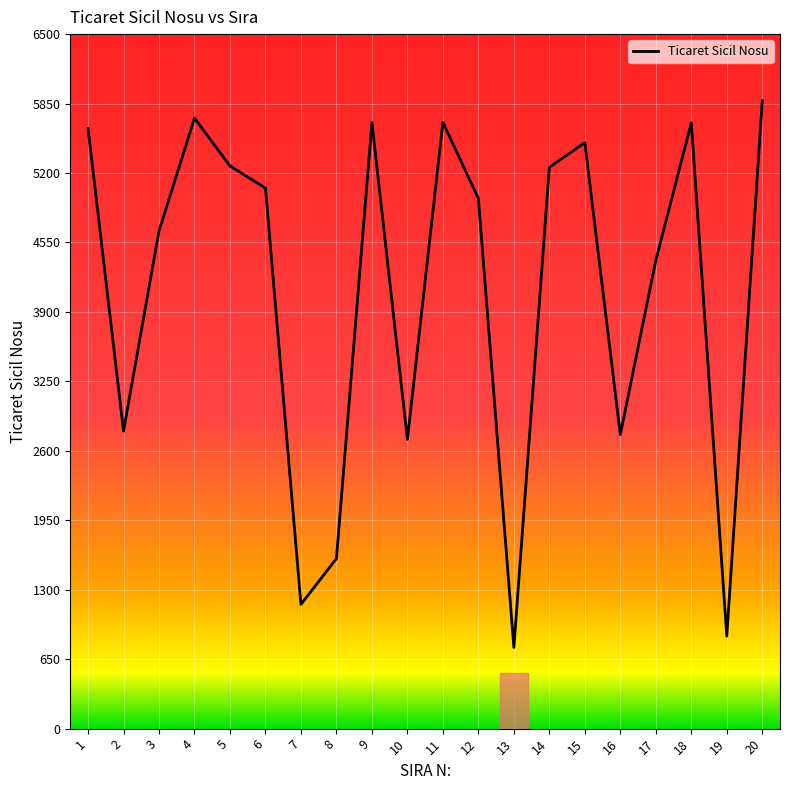

What value does the data have at 2, to the nearest 50?

2800